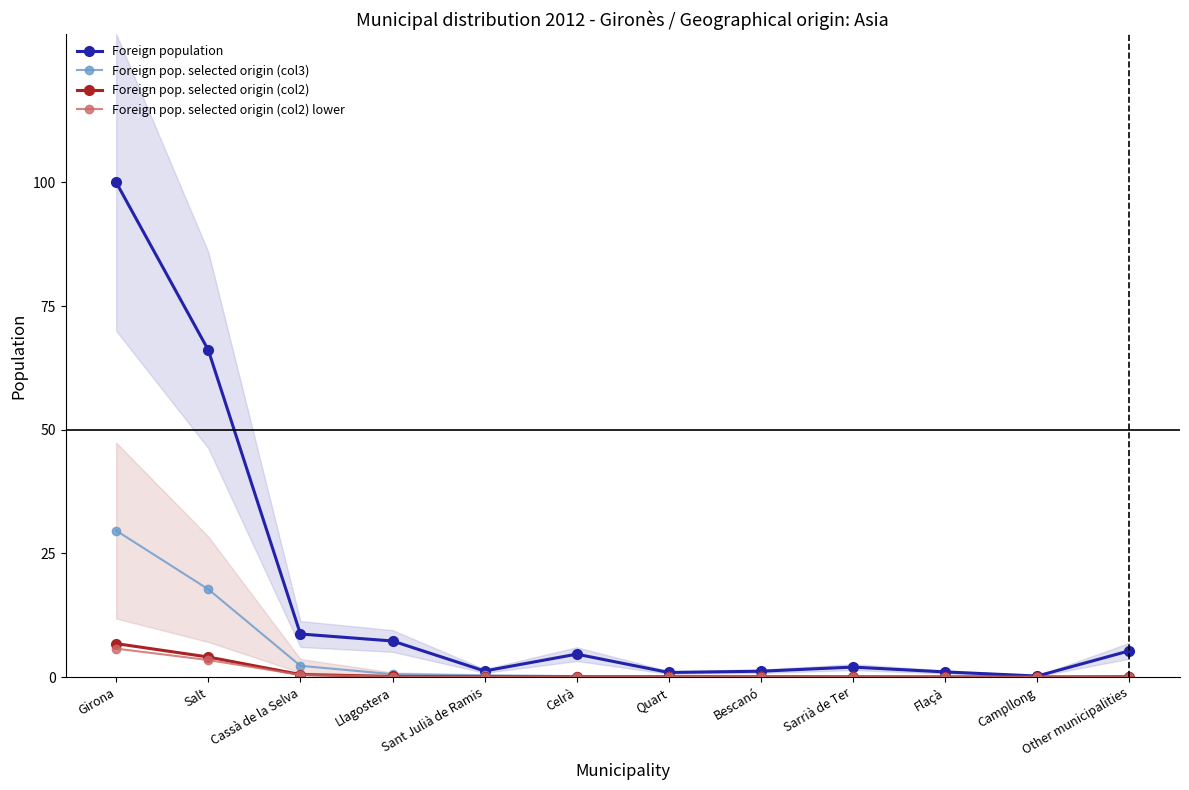

Is the value of Foreign pop. selected origin (col2) lower at Celrà greater than the value of Foreign population at Llagostera?

No